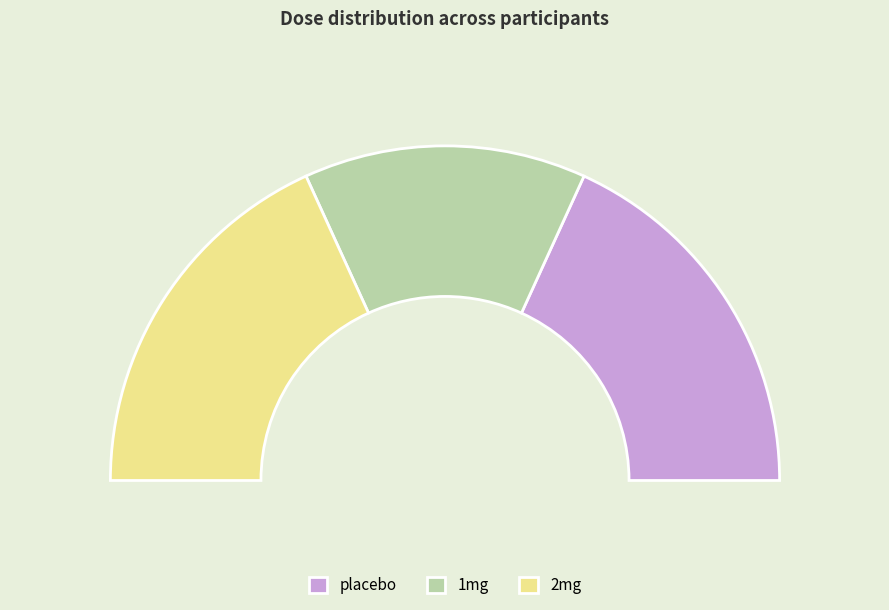

How many segments does this pie chart have?

3